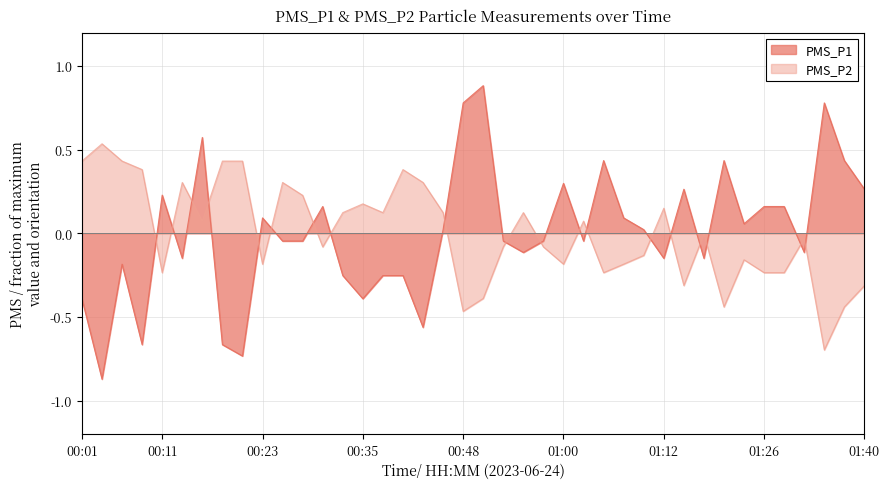

What is the smallest value displayed?

-0.9